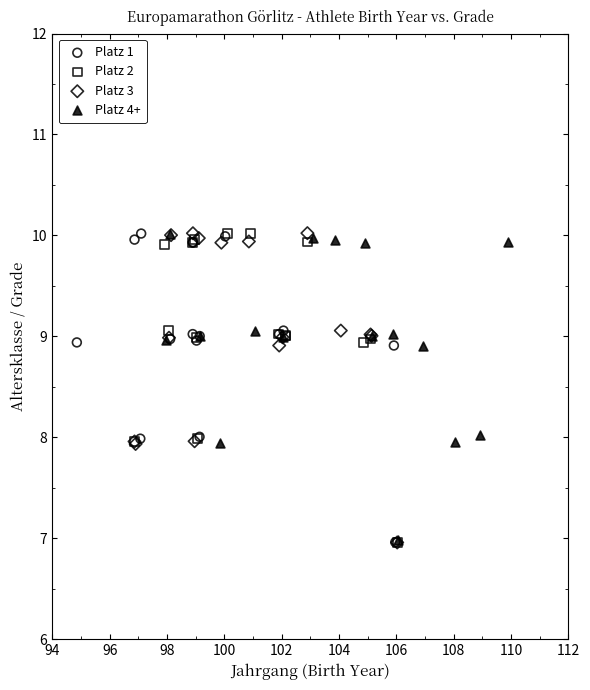

What are all the series names shown in the legend?

Platz 1, Platz 2, Platz 3, Platz 4+